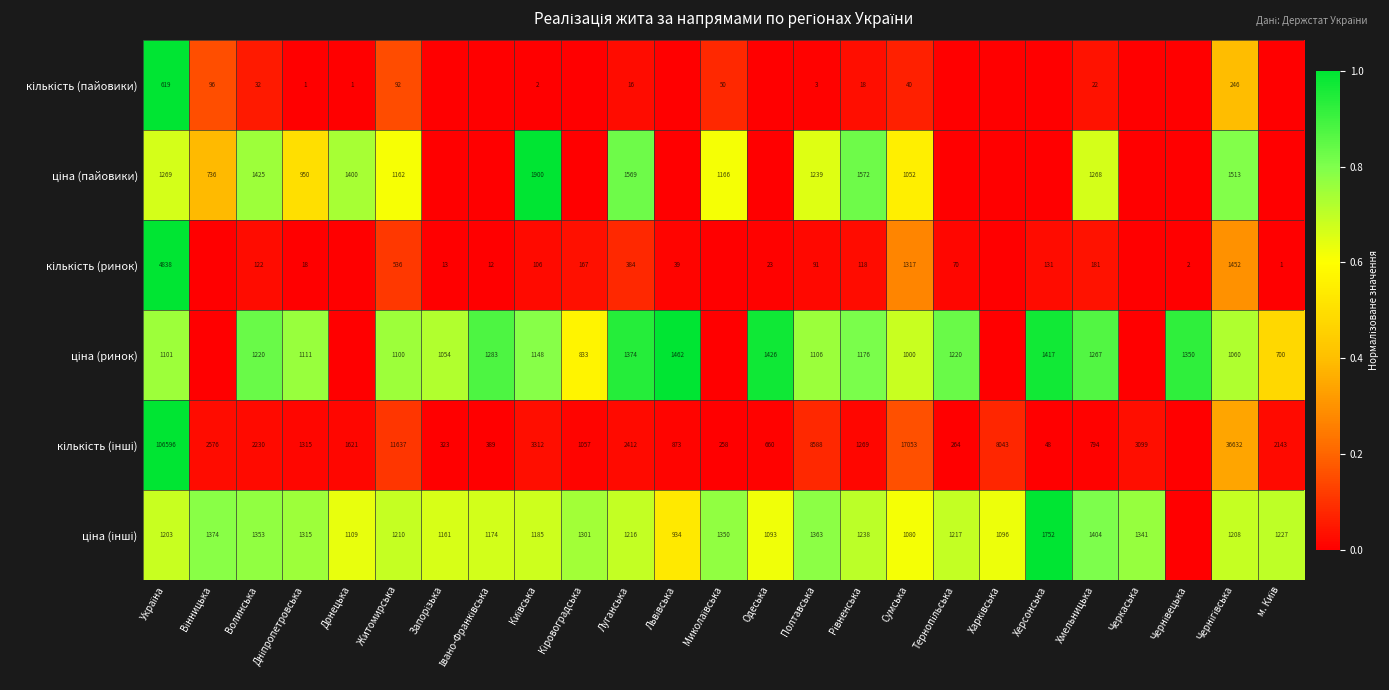

What is the total value across all series at Волинська?

6382